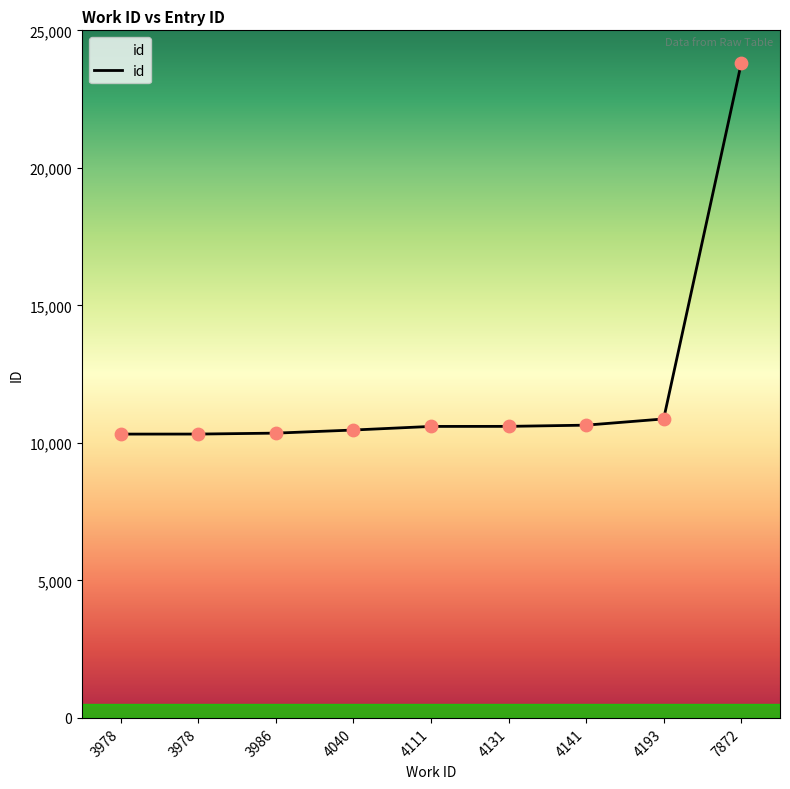

What is the change in value from 3978 to 3978?

+1